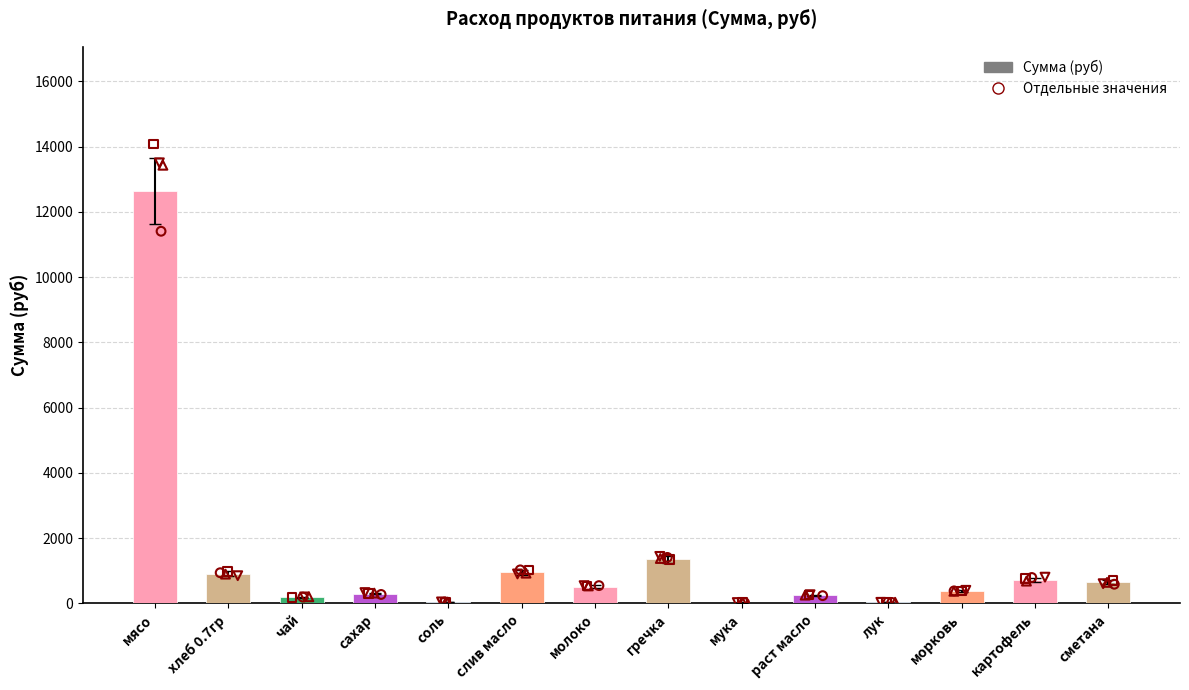

Which has a higher value, лук or раст масло?

раст масло